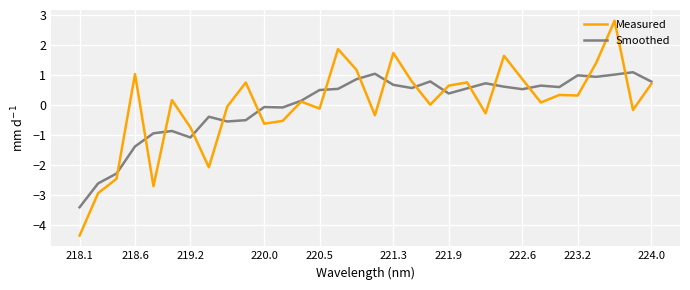

What is the minimum value for Measured?

-4.4